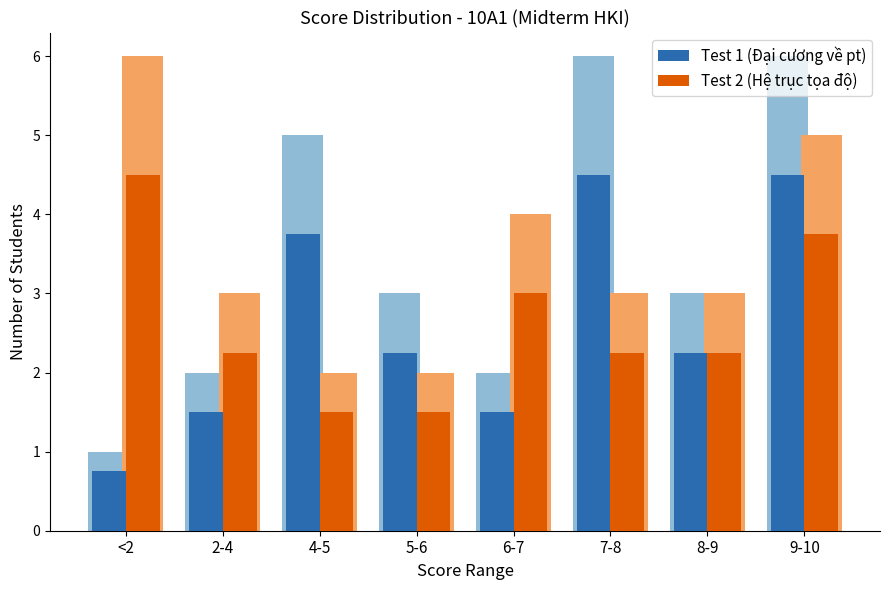

Are the bars grouped side by side (vs. stacked)?

Yes